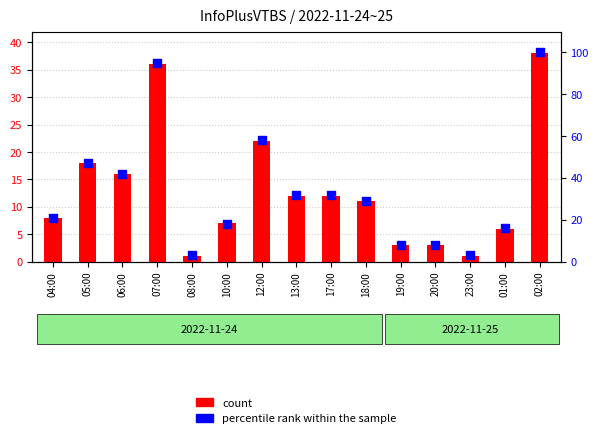

What is the total value across all series at 17:00?

44